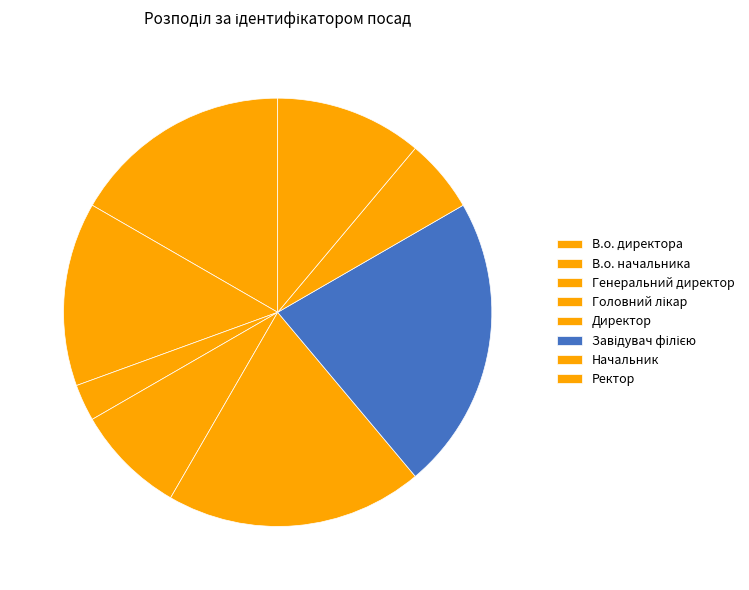

To the nearest percent, what portion does В.о. начальника represent?

14%